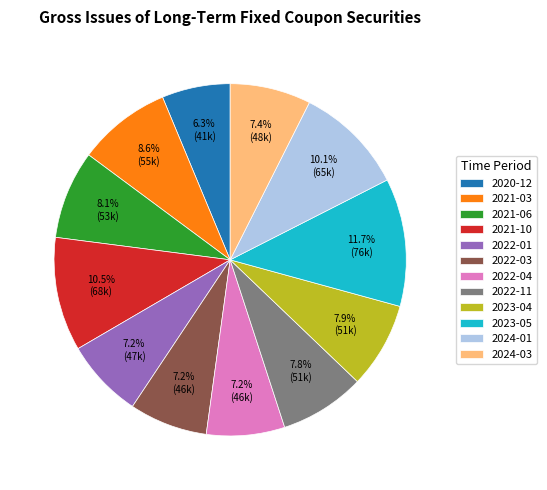

Is there any slice that represents more than half of the pie?

No